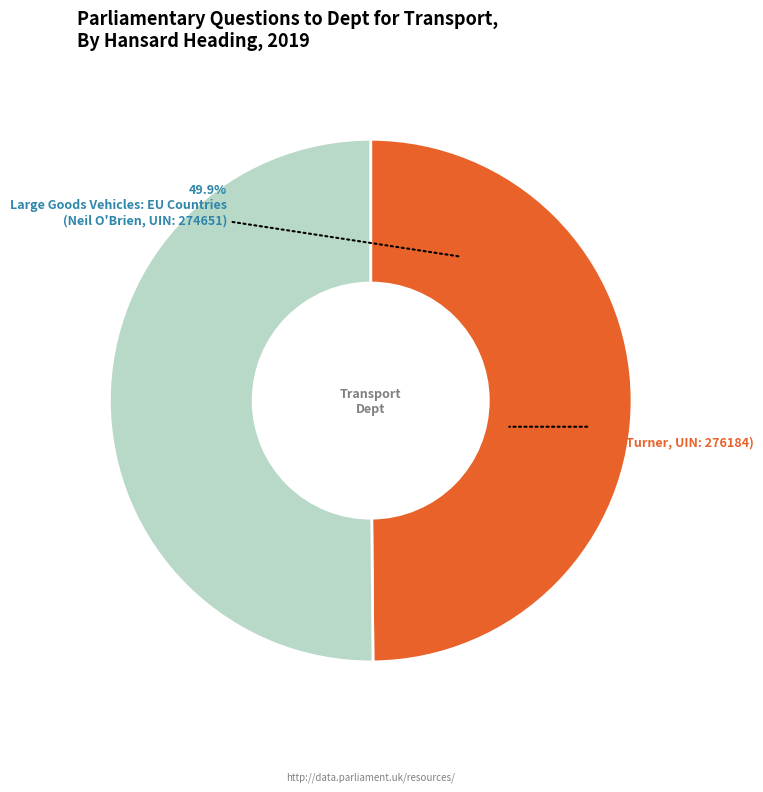

Is Large Goods Vehicles: EU Countries
(Neil O'Brien) the majority of the pie?

No